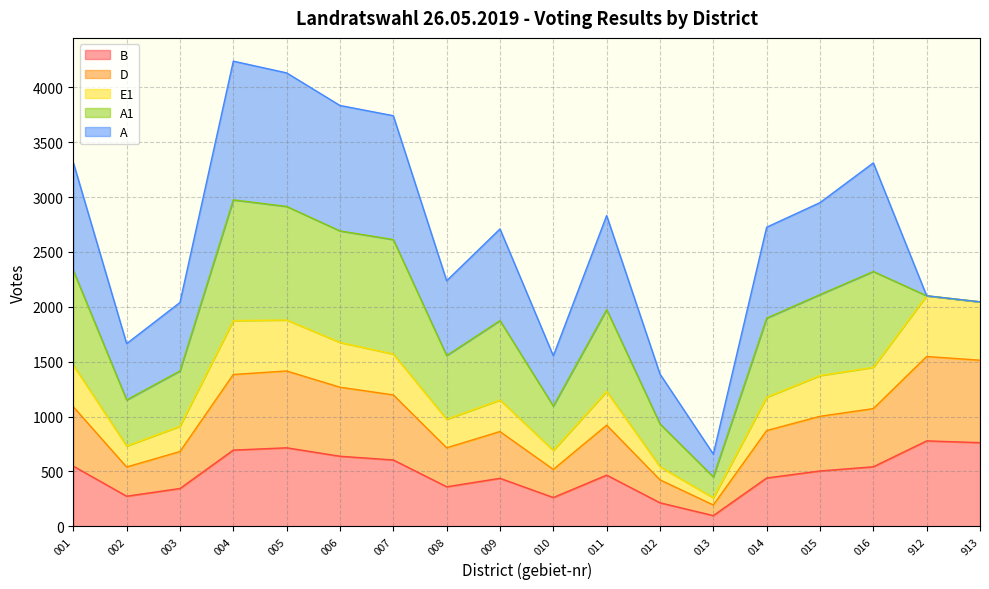

What is the minimum value for B?

97